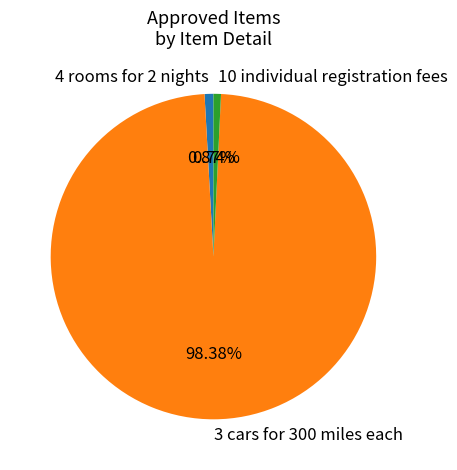

The 3 cars for 300 miles each slice represents 89% of the pie. True or false?

False